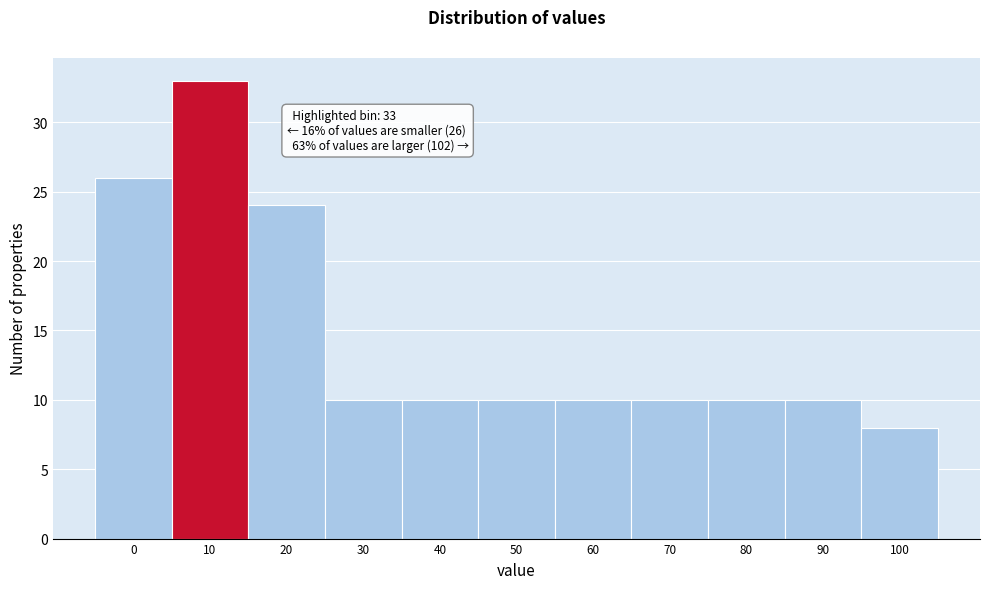

Reading right to left, what are all the values shown in this chart?

8	10	10	10	10	10	10	10	24	33	26